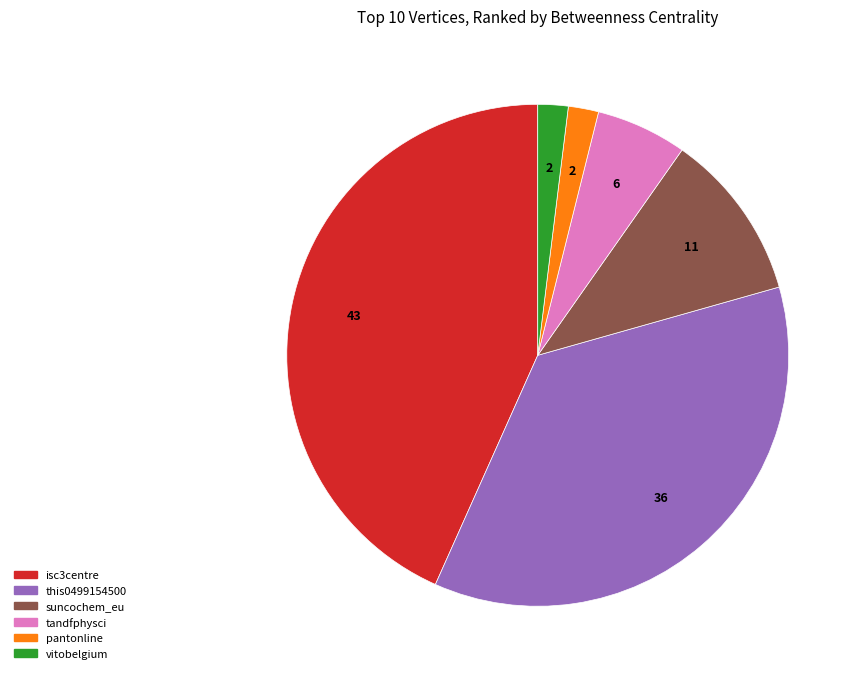

Is there a majority slice in this chart?

No